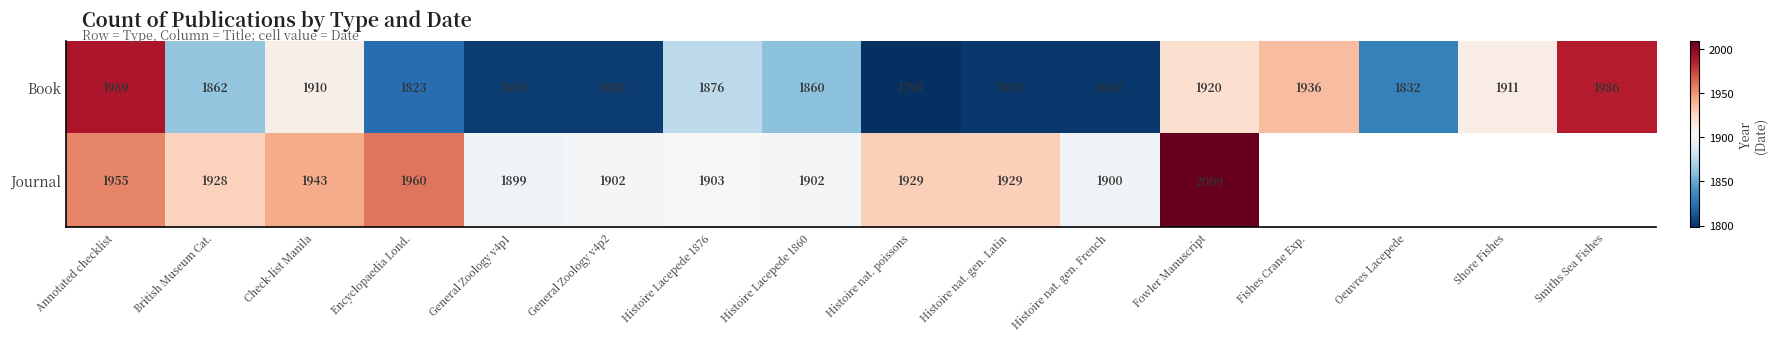

At how many categories does at least one series exceed 1954?

4